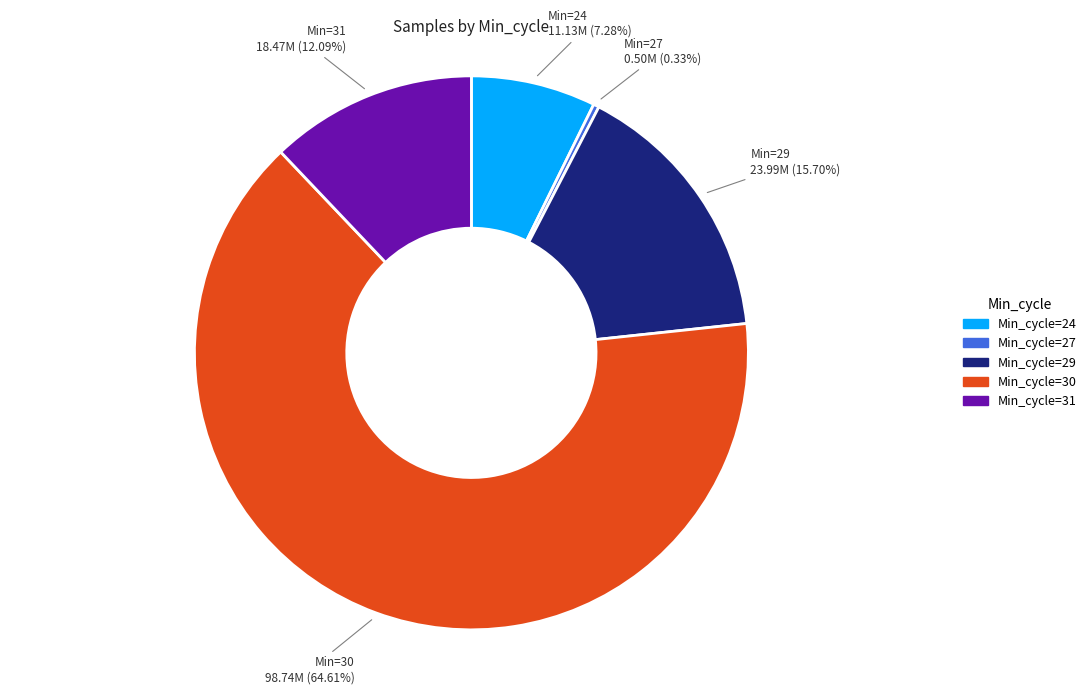

To the nearest percent, what is the difference between the largest and smallest slice percentages?

64%